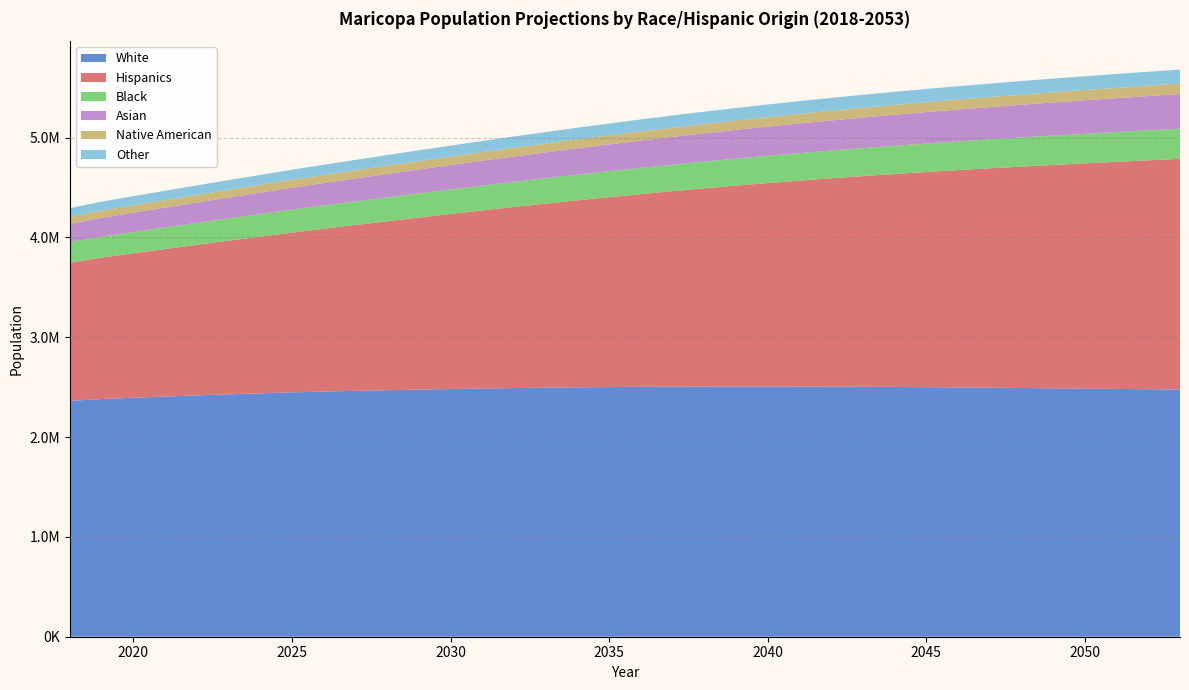

Reading left to right, extract all data points from this chart.

White: 2018=2363032.6	2019=2381656.2	2020=2394374.6	2021=2406359.5	2022=2417710.3	2023=2428434.5	2024=2438561.8	2025=2448106.6	2026=2455999.4	2027=2463269.3	2028=2469877.0	2029=2475937.0	2030=2481525.1	2031=2486726.2	2032=2491246.4	2033=2495130.2	2034=2498471.0	2035=2501263.1	2036=2503533.3	2037=2505260.8	2038=2506428.3	2039=2507021.2	2040=2507014.1	2041=2506487.2	2042=2505516.7	2043=2504104.9	2044=2502332.7	2045=2500197.7	2046=2497753.3	2047=2495046.6	2048=2492122.2	2049=2489020.8	2050=2485760.2	2051=2482603.6	2052=2479561.1	2053=2476595.2
Hispanics: 2018=1384322.4	2019=1417207.3	2020=1447563.4	2021=1477978.7	2022=1508493.0	2023=1539121.4	2024=1569861.1	2025=1600701.1	2026=1631380.8	2027=1662078.4	2028=1692758.9	2029=1723383.9	2030=1753917.6	2031=1784315.4	2032=1814486.6	2033=1844333.1	2034=1873775.4	2035=1902736.3	2036=1931146.3	2037=1958948.8	2038=1986086.1	2039=2012504.5	2040=2038168.0	2041=2063093.6	2042=2087313.1	2043=2110823.1	2044=2133640.0	2045=2155753.7	2046=2177200.1	2047=2198013.9	2048=2218201.3	2049=2237799.0	2050=2256814.7	2051=2275347.1	2052=2293418.7	2053=2311021.9
Black: 2018=205485.1	2019=209546.4	2020=213157.4	2021=216720.7	2022=220240.5	2023=223714.6	2024=227137.5	2025=230505.5	2026=233726.4	2027=236887.5	2028=239989.7	2029=243038.9	2030=246036.6	2031=248990.9	2032=251895.9	2033=254749.7	2034=257549.5	2035=260294.6	2036=262986.9	2037=265628.8	2038=268220.4	2039=270762.3	2040=273251.6	2041=275695.3	2042=278102.6	2043=280474.8	2044=282812.0	2045=285111.6	2046=287377.3	2047=289609.3	2048=291808.9	2049=293973.8	2050=296100.1	2051=298198.4	2052=300268.3	2053=302306.4
Asian: 2018=182559.1	2019=188135.0	2020=193354.9	2021=198531.7	2022=203674.2	2023=208793.0	2024=213893.5	2025=218981.4	2026=223968.4	2027=228948.8	2028=233925.5	2029=238895.7	2030=243860.3	2031=248818.2	2032=253763.1	2033=258690.9	2034=263594.0	2035=268471.2	2036=273318.3	2037=278132.0	2038=282909.6	2039=287642.8	2040=292327.8	2041=296962.4	2042=301550.3	2043=306083.7	2044=310557.4	2045=314964.7	2046=319300.7	2047=323564.6	2048=327746.3	2049=331848.0	2050=335867.0	2051=339811.6	2052=343682.3	2053=347477.6
Native American: 2018=70566.3	2019=72061.6	2020=73389.1	2021=74683.2	2022=75946.2	2023=77179.5	2024=78383.7	2025=79559.4	2026=80680.8	2027=81781.6	2028=82863.7	2029=83930.3	2030=84983.9	2031=86027.1	2032=87057.5	2033=88075.9	2034=89081.5	2035=90073.3	2036=91050.8	2037=92014.2	2038=92961.9	2039=93891.2	2040=94799.7	2041=95686.7	2042=96551.4	2043=97391.6	2044=98207.5	2045=98995.5	2046=99757.6	2047=100491.4	2048=101197.9	2049=101874.8	2050=102521.2	2051=103143.3	2052=103742.4	2053=104318.2
Other: 2018=88494.5	2019=90298.2	2020=91955.9	2021=93642.7	2022=95361.8	2023=97116.3	2024=98906.1	2025=100731.0	2026=102526.3	2027=104342.6	2028=106173.9	2029=108017.3	2030=109867.6	2031=111720.0	2032=113565.1	2033=115392.3	2034=117192.1	2035=118955.1	2036=120670.6	2037=122329.9	2038=123922.5	2039=125443.3	2040=126888.9	2041=128258.9	2042=129557.6	2043=130789.9	2044=131960.0	2045=133072.9	2046=134135.2	2047=135154.5	2048=136137.7	2049=137091.1	2050=138020.8	2051=138936.3	2052=139838.2	2053=140728.8